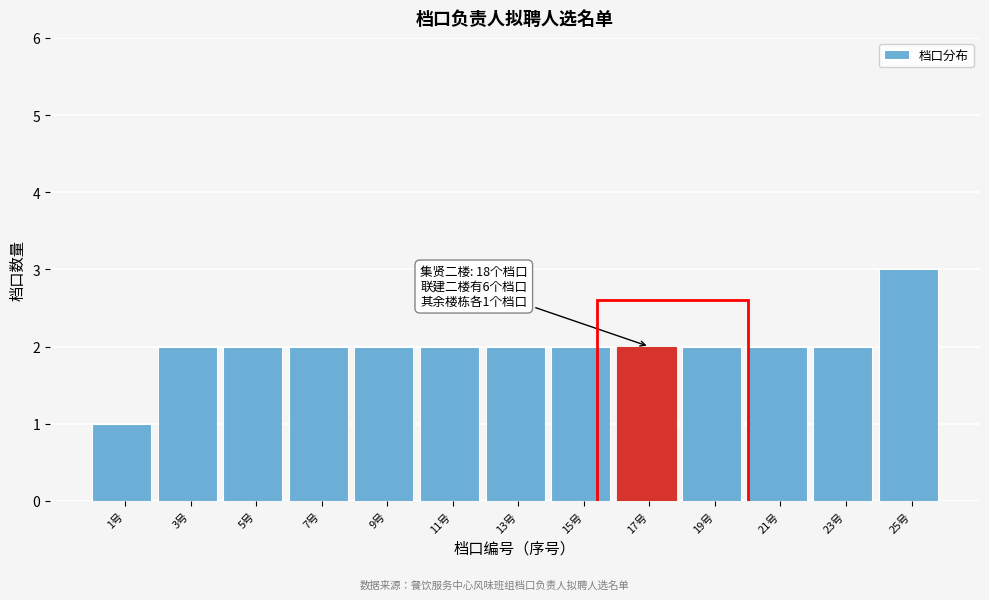

Which range on the x-axis has the tallest bar?

24 to 26